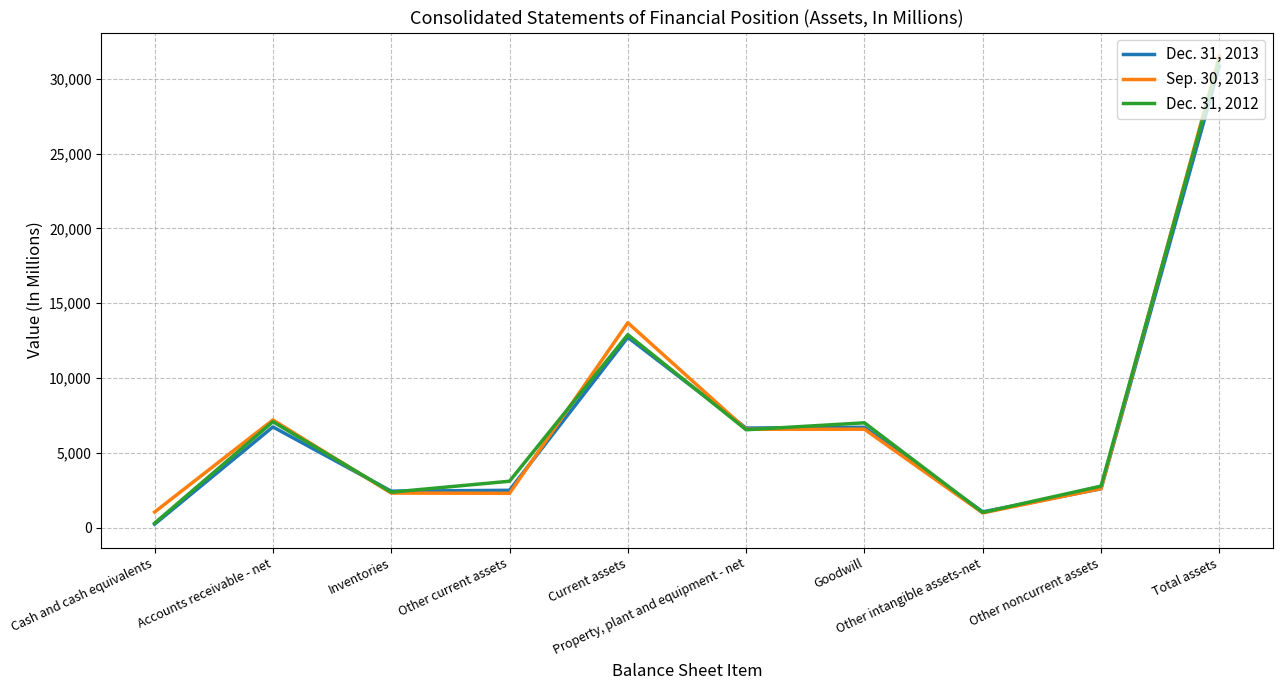

True or false: Dec. 31, 2013 has more than 1 interior local peaks.

True